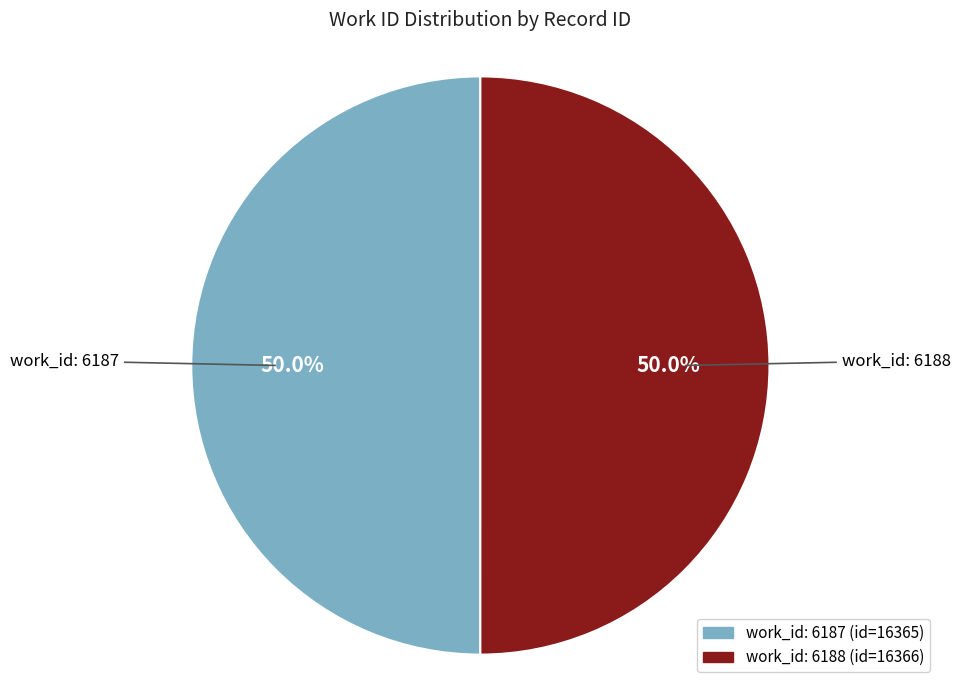

How many segments does this pie chart have?

2